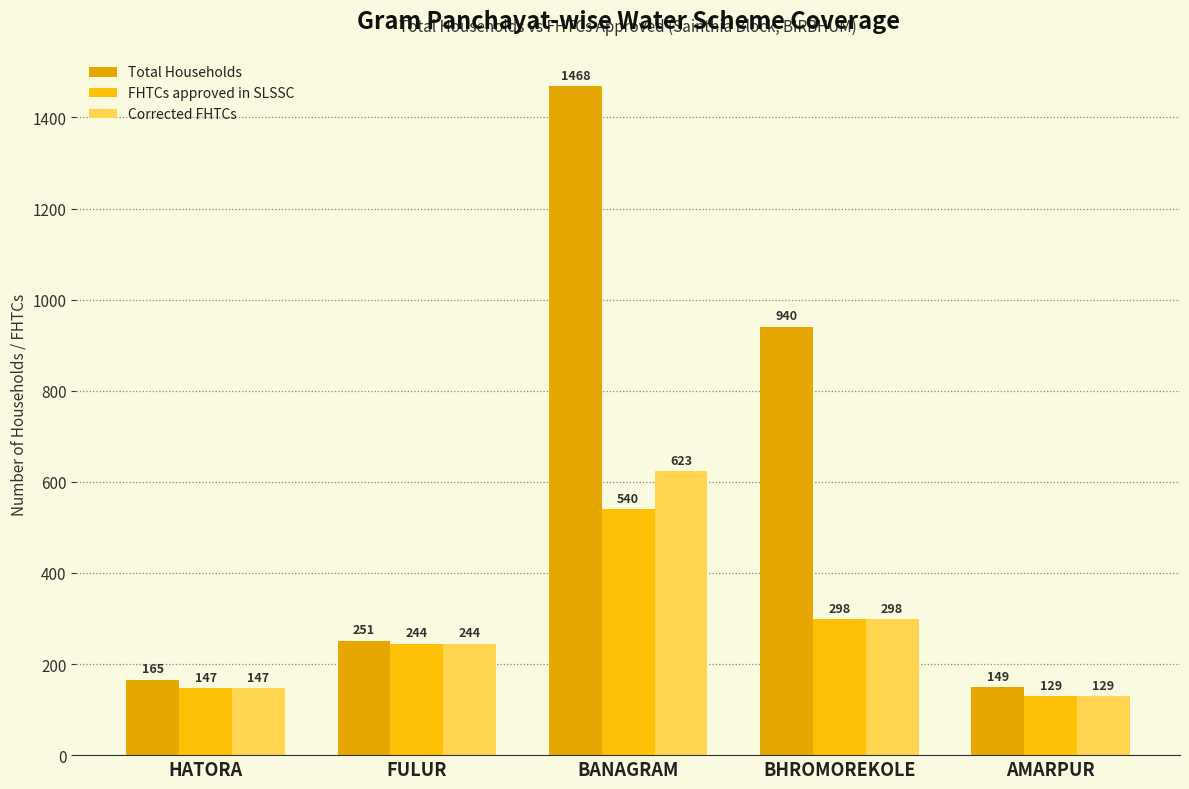

What is the difference between the second highest and minimum values in the Total Households series?

791